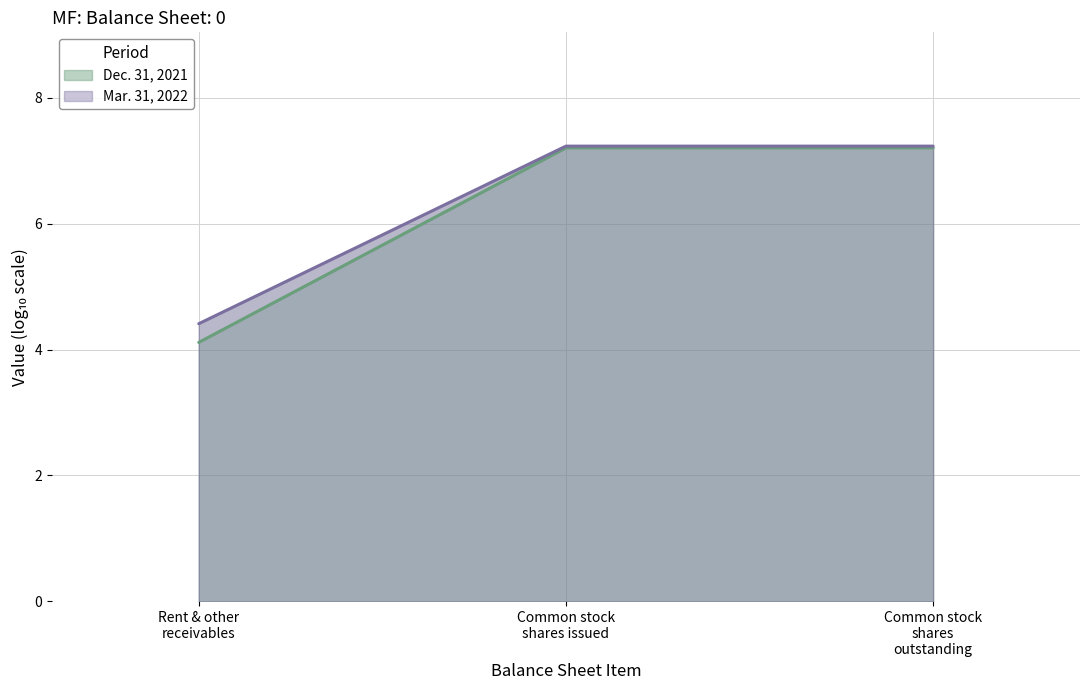

What is the minimum value for Mar. 31, 2022?

4.4